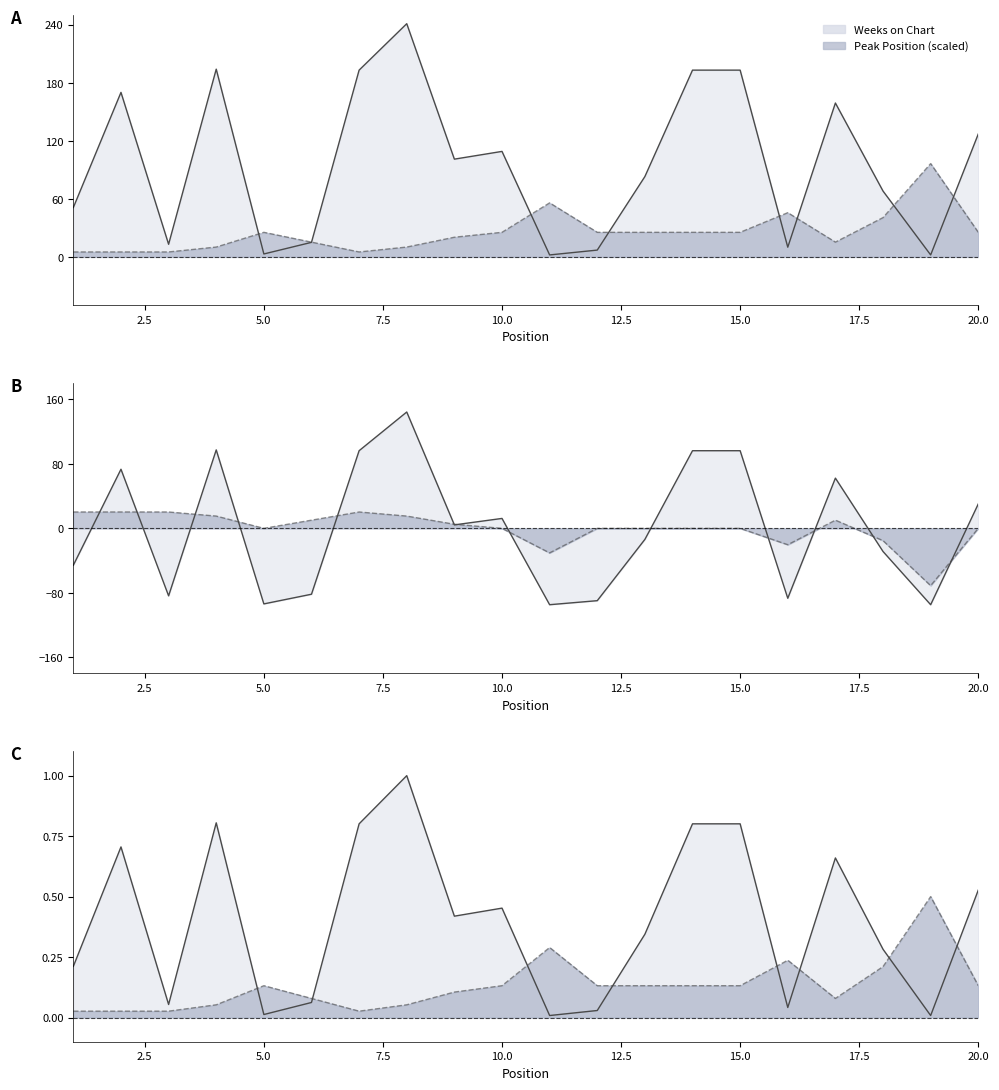

What value does the Weeks on Chart series have at 16?

10.0